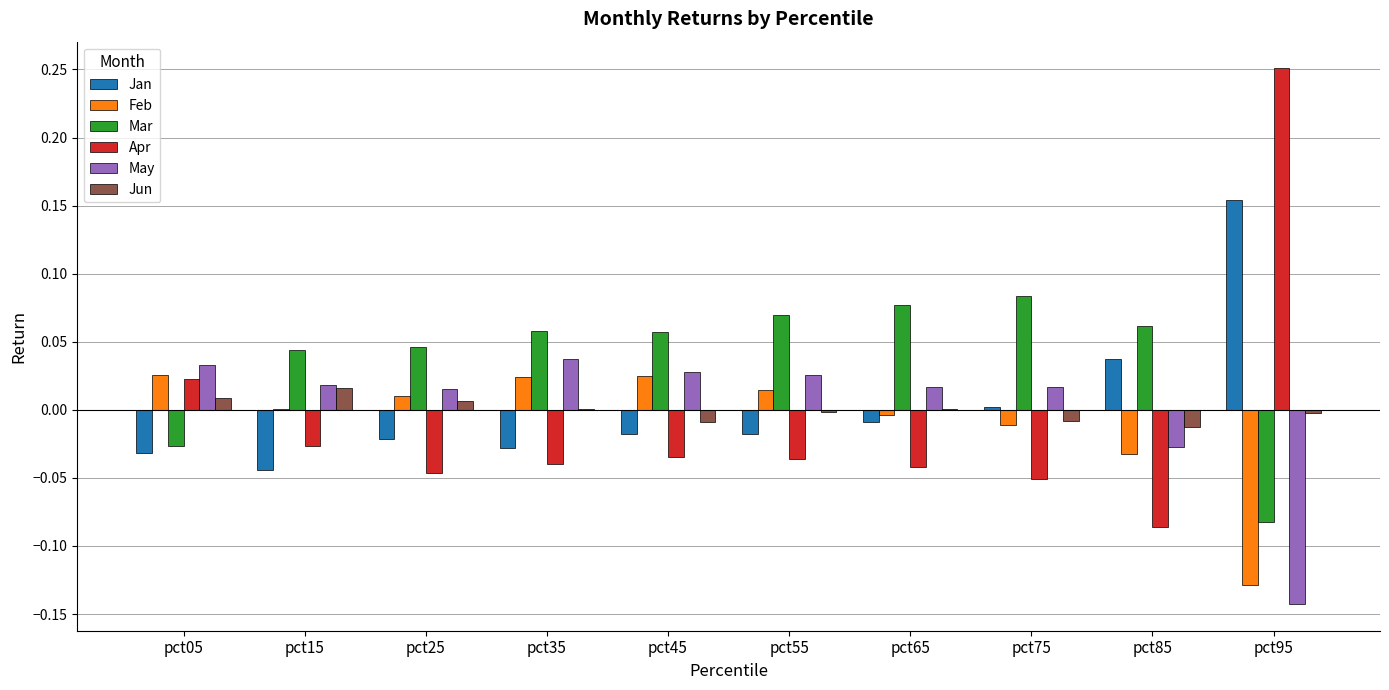

The value of Apr at pct95 is 0.4. True or false?

False